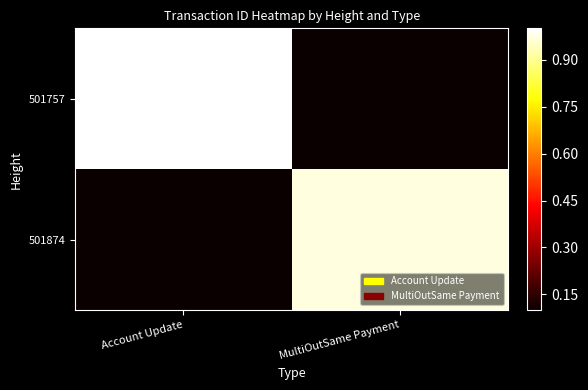

Reading left to right, extract all data points from this chart.

501757: Account Update=1.0	MultiOutSame Payment=0.0
501874: Account Update=0.0	MultiOutSame Payment=1.0